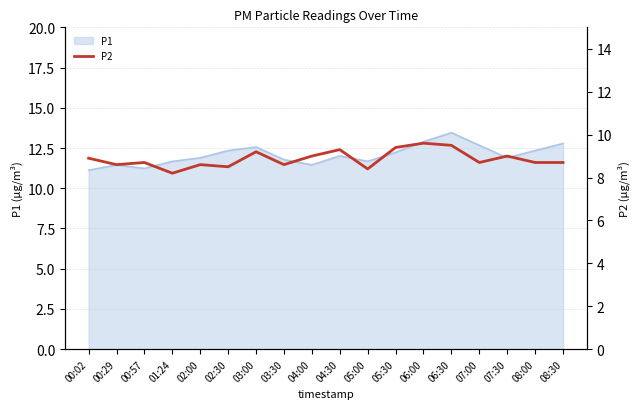

Is it true that P1 equals 14.9 at 00:57?

False